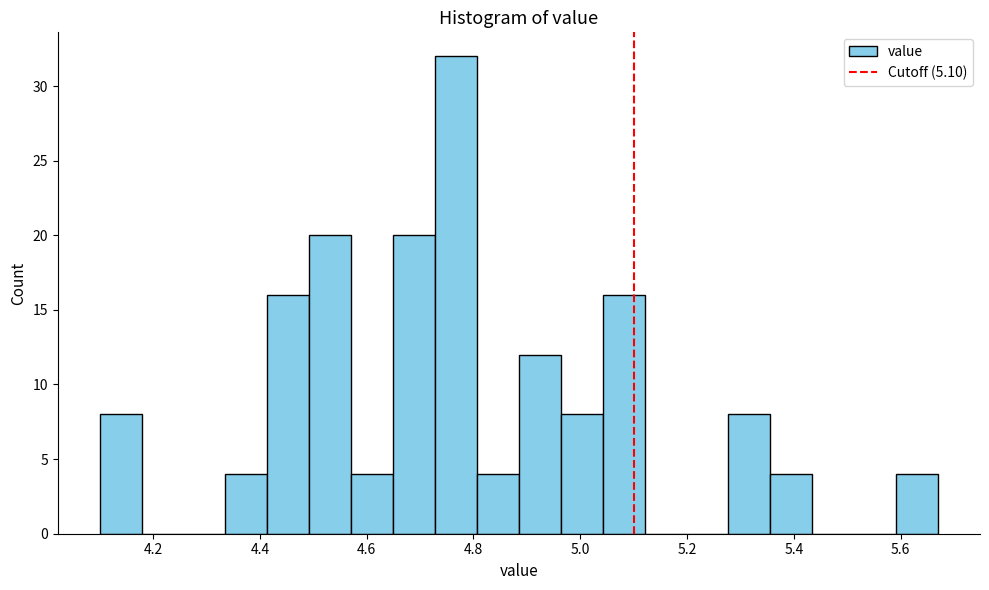

Around what value on the x-axis is the tallest bar? Give the approximate position of its centre, as read against the axis.

4.76